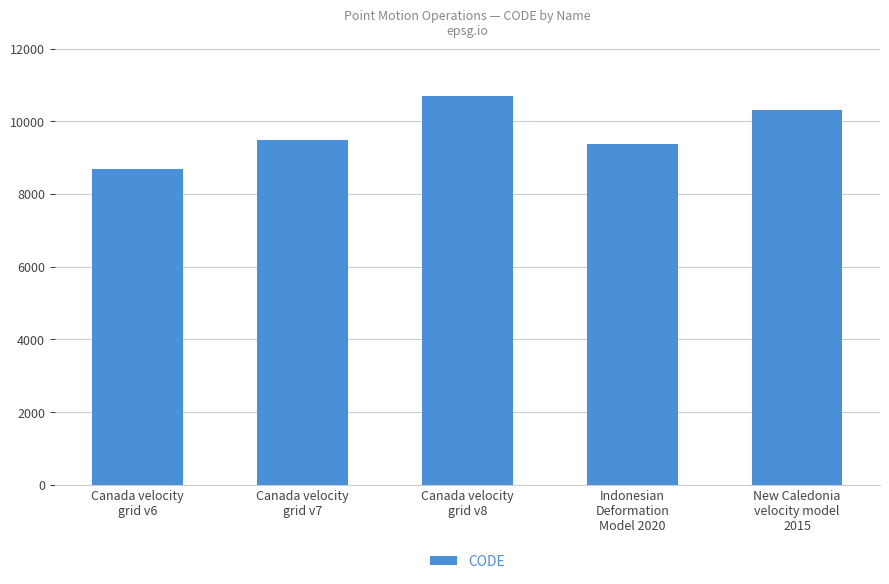

What is the difference between the maximum and minimum values?

2031